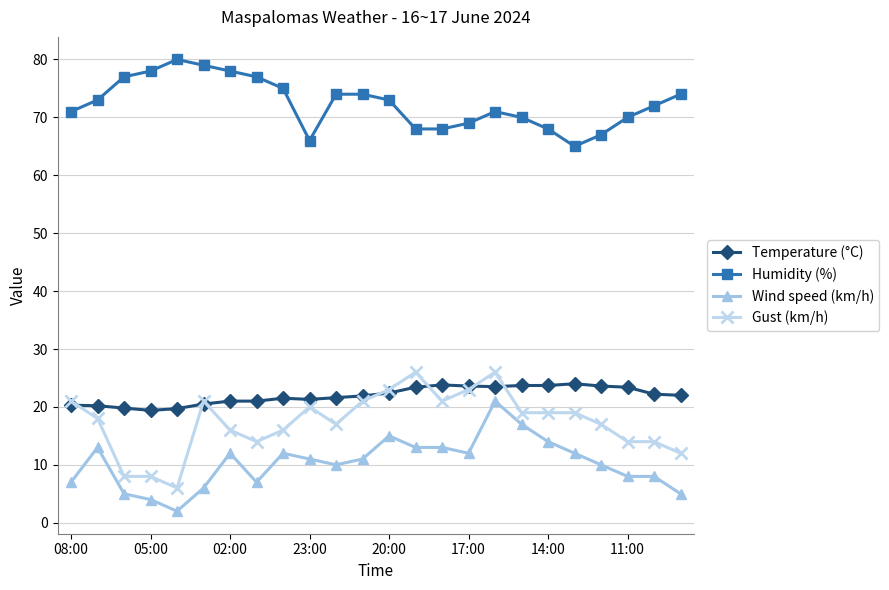

What is the lowest value of the Wind speed (km/h) series?

2.0